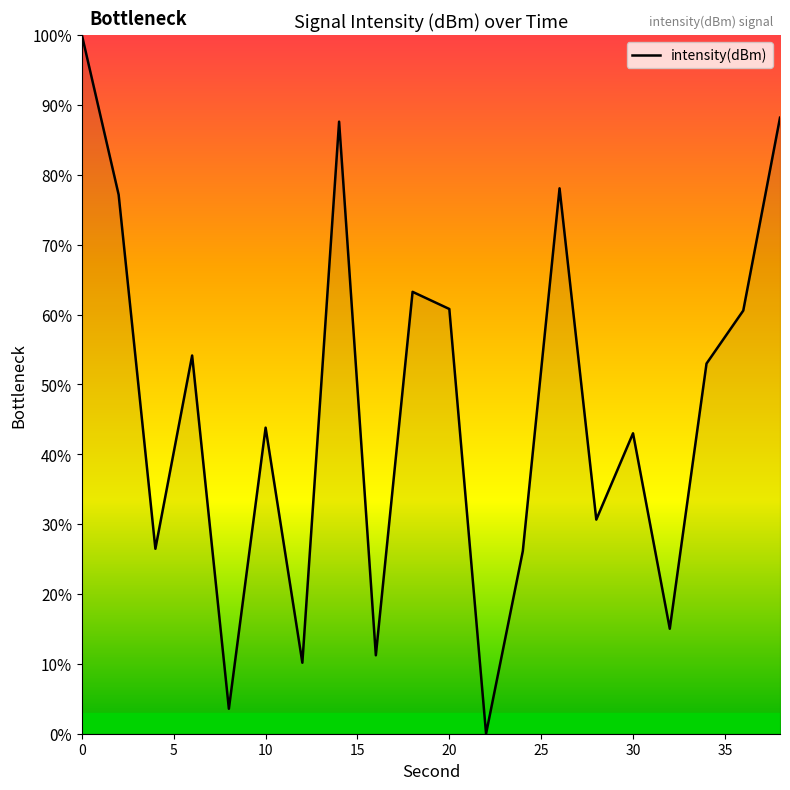

What is the difference between the maximum and minimum values?

100.0